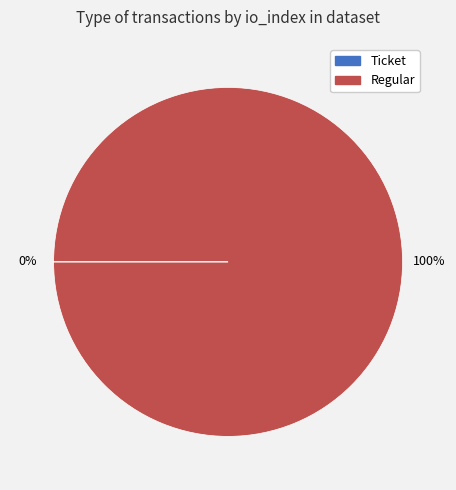

Is Regular the majority of the pie?

Yes